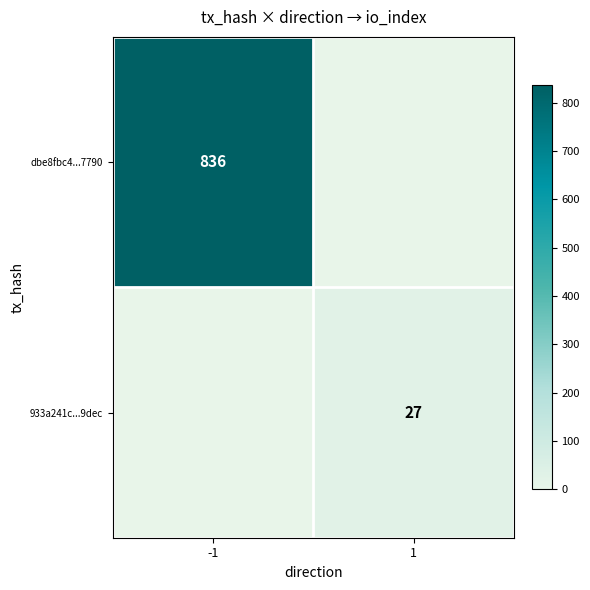

The dbe8fbc4...7790 series shows 836 at -1. True or false?

True